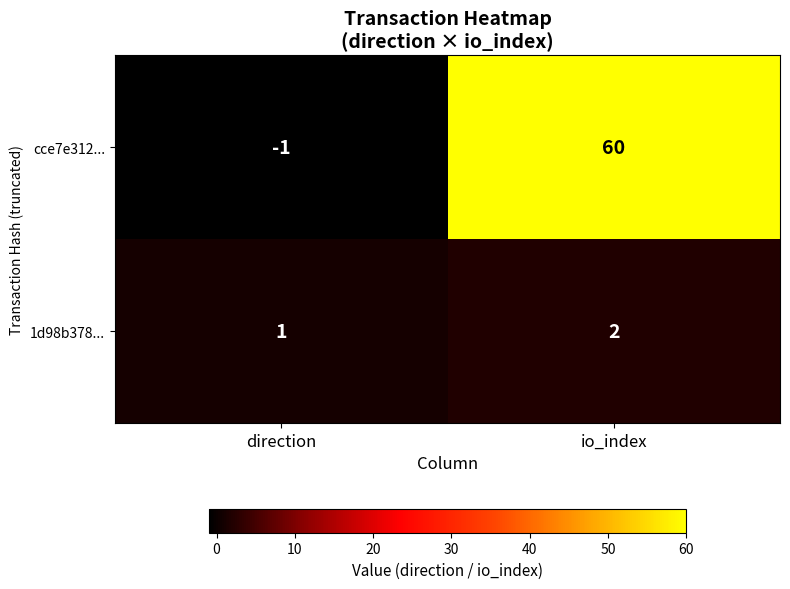

The value of cce7e312... at io_index is 60. True or false?

True